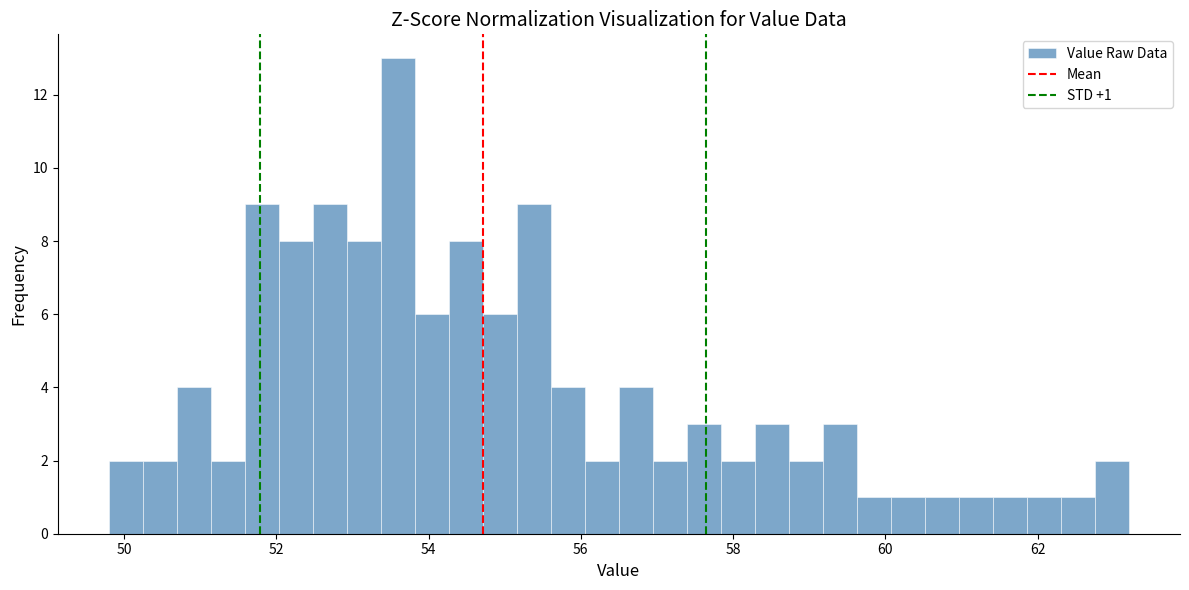

Around what value on the x-axis is the tallest bar? Give the approximate position of its centre, as read against the axis.

53.6